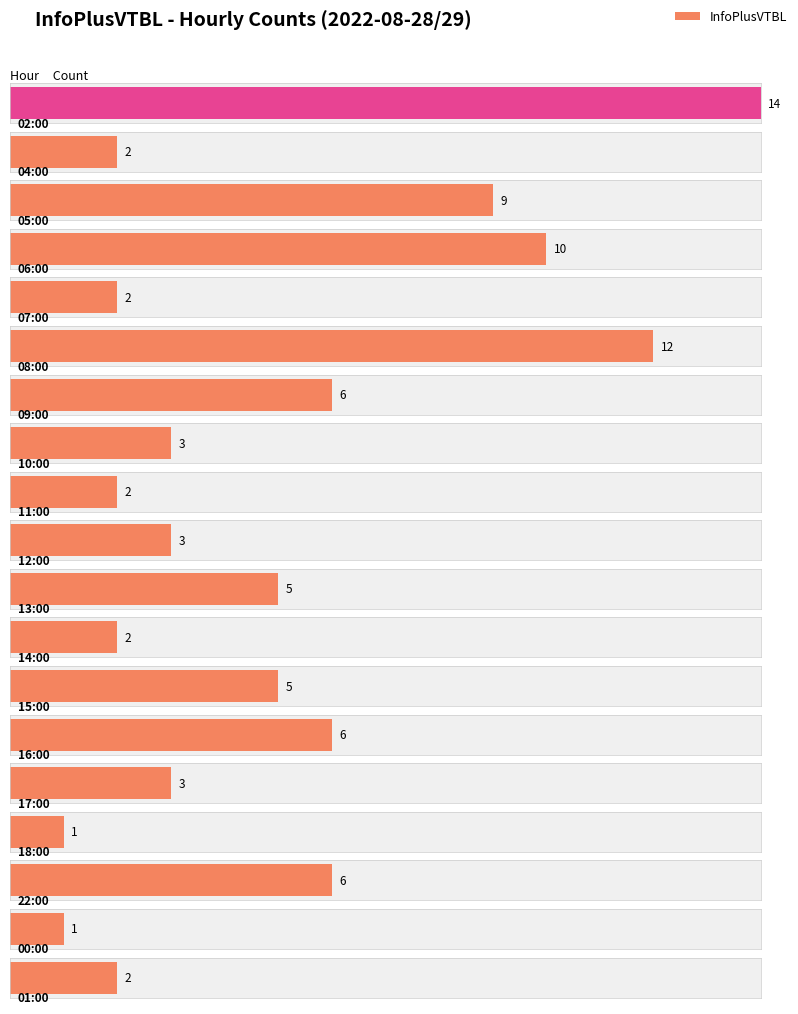

Does the chart contain stacked bars?

No